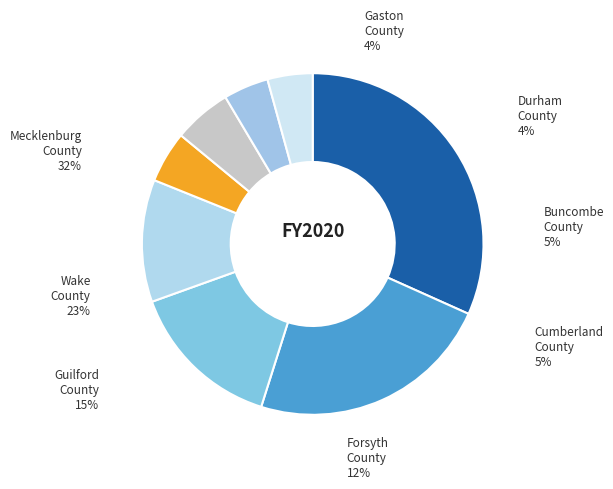

True or false: Mecklenburg County accounts for 24% of the total.

False